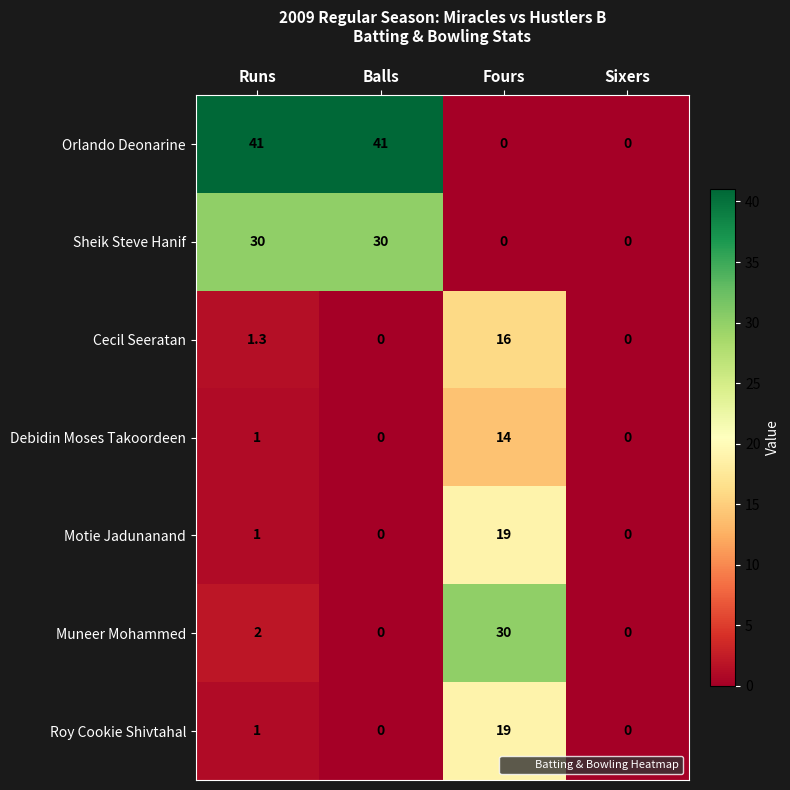

Between Runs and Sixers, which series saw the biggest shift?

Orlando Deonarine